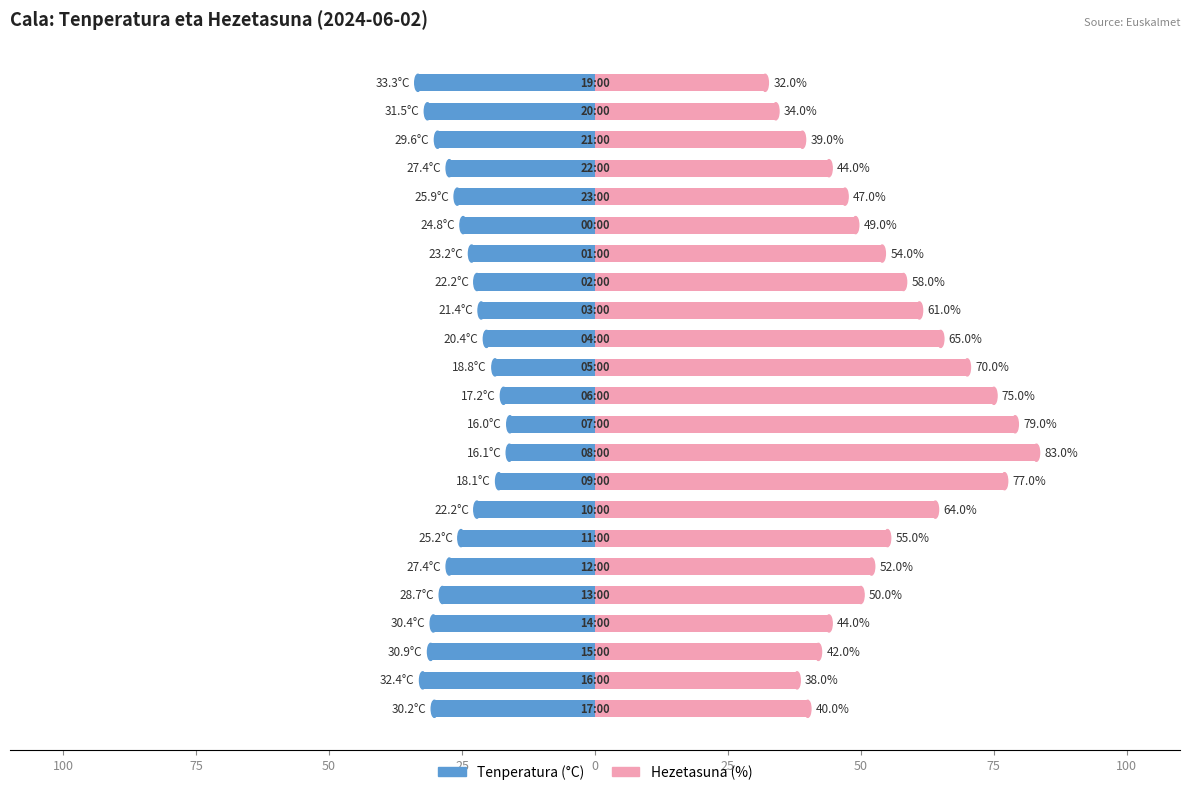

What is the average value of the Tenperatura (°C) series?

-24.9